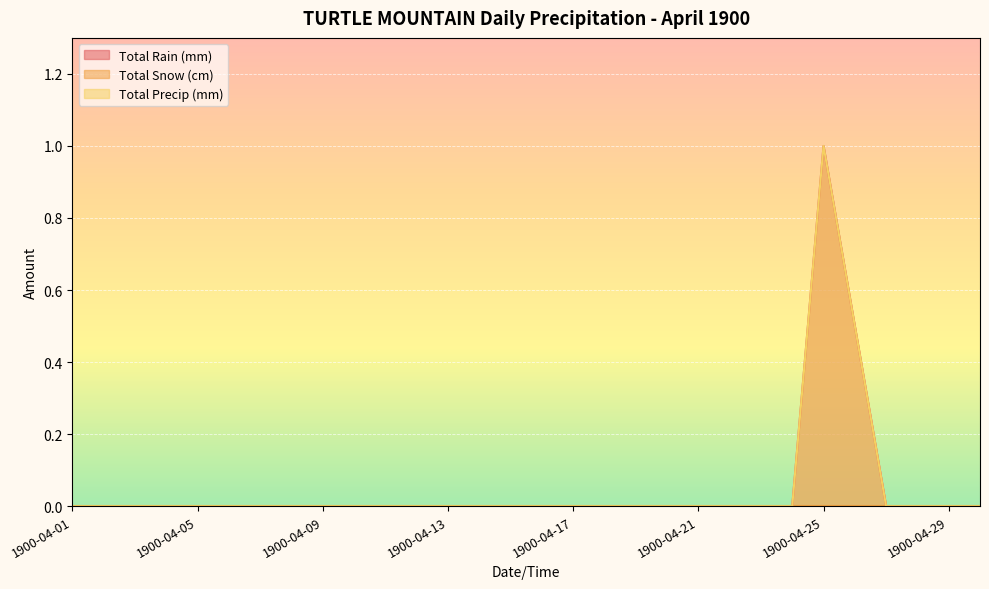

What is the highest value of the Total Rain (mm) series?

1.0